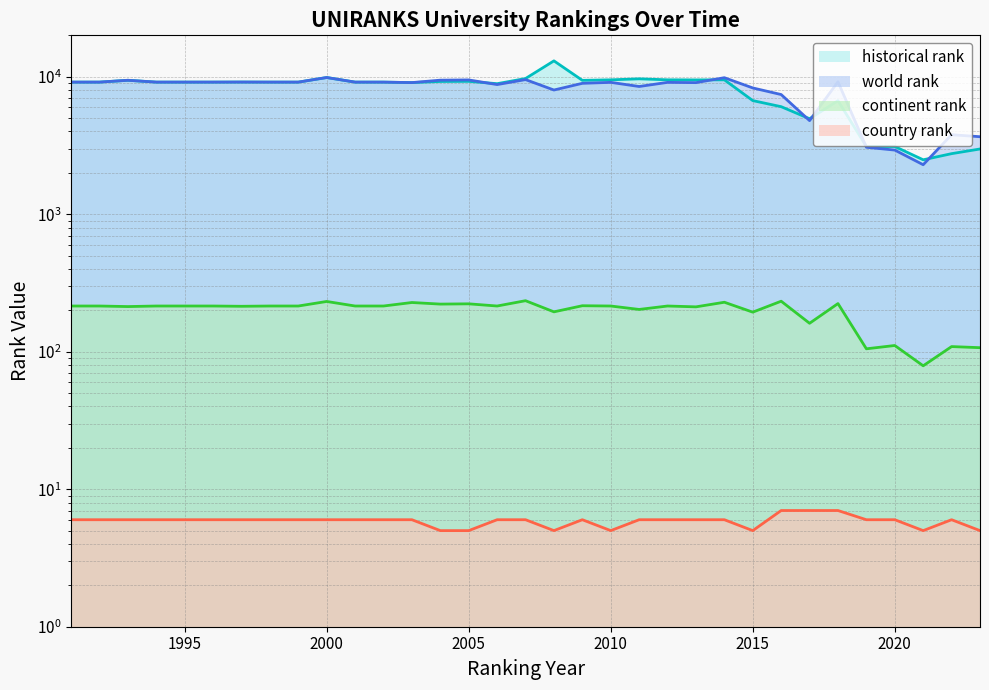

Reading left to right, list all the values displayed in this chart.

world rank: 1991=9138.0	1992=9138.0	1993=9422.0	1994=9138.0	1995=9138.0	1996=9138.0	1997=9147.0	1998=9138.0	1999=9138.0	2000=9867.0	2001=9138.0	2002=9136.0	2003=9064.0	2004=9441.0	2005=9479.0	2006=8768.0	2007=9529.0	2008=8004.0	2009=8953.0	2010=9100.0	2011=8491.0	2012=9098.0	2013=9058.0	2014=9838.0	2015=8287.0	2016=7419.0	2017=4795.0	2018=9192.0	2019=3069.0	2020=2928.0	2021=2291.0	2022=3787.0	2023=3661.0
historical rank: 1991=9138.0	1992=9138.0	1993=9422.0	1994=9138.0	1995=9138.0	1996=9138.0	1997=9147.0	1998=9138.0	1999=9138.0	2000=9867.0	2001=9138.0	2002=9136.0	2003=9064.0	2004=9235.0	2005=9254.5	2006=8900.0	2007=9702.0	2008=13041.5	2009=9415.5	2010=9493.0	2011=9653.5	2012=9496.0	2013=9479.5	2014=9495.5	2015=6704.3	2016=6055.3	2017=4949.0	2018=6691.3	2019=3106.7	2020=3107.7	2021=2488.0	2022=2757.5	2023=2981.7
continent rank: 1991=215.0	1992=215.0	1993=213.0	1994=215.0	1995=215.0	1996=215.0	1997=214.0	1998=215.0	1999=215.0	2000=232.0	2001=215.0	2002=215.0	2003=228.0	2004=222.0	2005=223.0	2006=215.0	2007=235.0	2008=195.0	2009=216.0	2010=215.0	2011=203.0	2012=215.0	2013=212.0	2014=229.0	2015=194.0	2016=233.0	2017=161.0	2018=224.0	2019=105.0	2020=111.0	2021=79.0	2022=109.0	2023=107.0
country rank: 1991=6.0	1992=6.0	1993=6.0	1994=6.0	1995=6.0	1996=6.0	1997=6.0	1998=6.0	1999=6.0	2000=6.0	2001=6.0	2002=6.0	2003=6.0	2004=5.0	2005=5.0	2006=6.0	2007=6.0	2008=5.0	2009=6.0	2010=5.0	2011=6.0	2012=6.0	2013=6.0	2014=6.0	2015=5.0	2016=7.0	2017=7.0	2018=7.0	2019=6.0	2020=6.0	2021=5.0	2022=6.0	2023=5.0